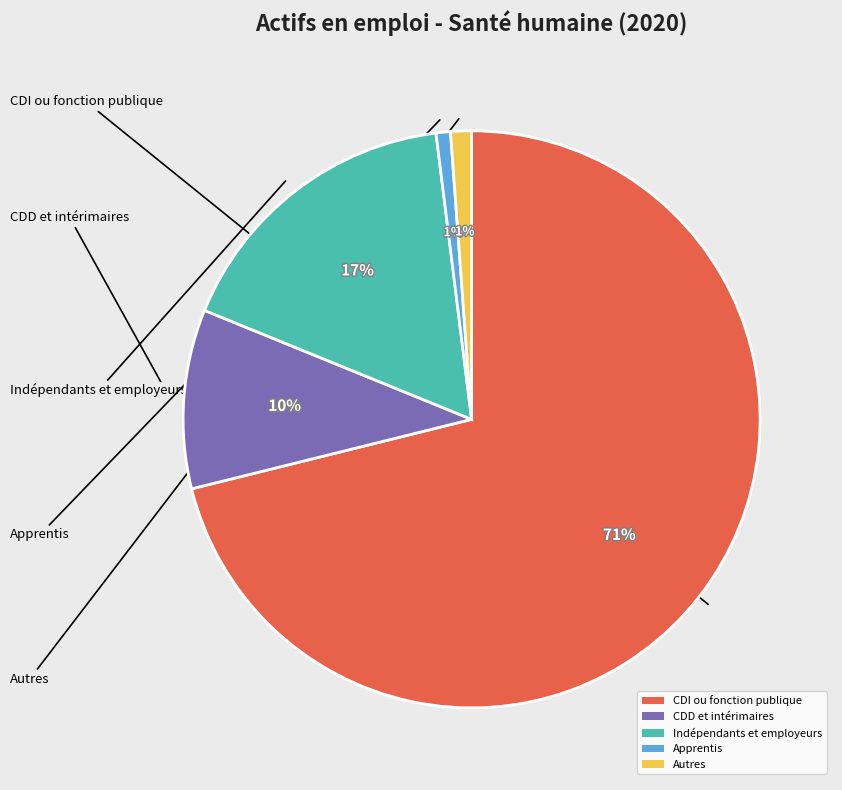

True or false: Apprentis accounts for 1% of the total.

True